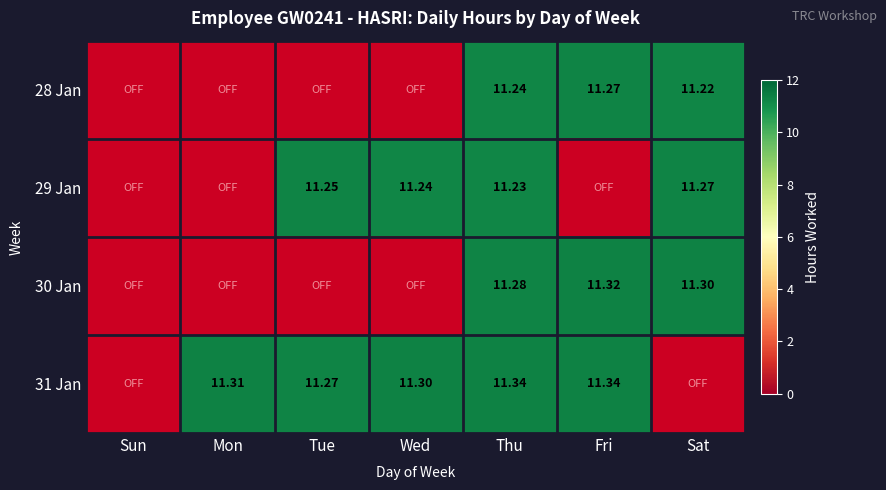

Where is 30 Jan nearest to the value 5?

Sun